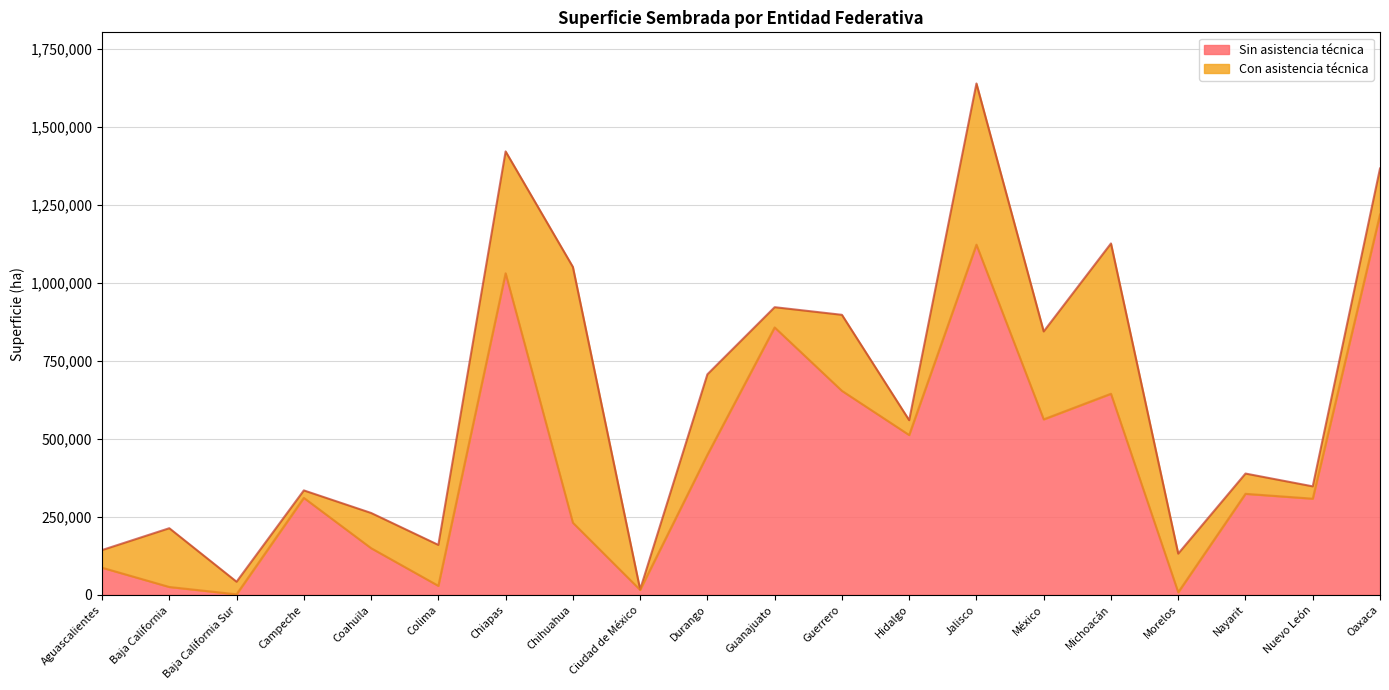

Which has a higher value, Colima or Baja California Sur?

Colima